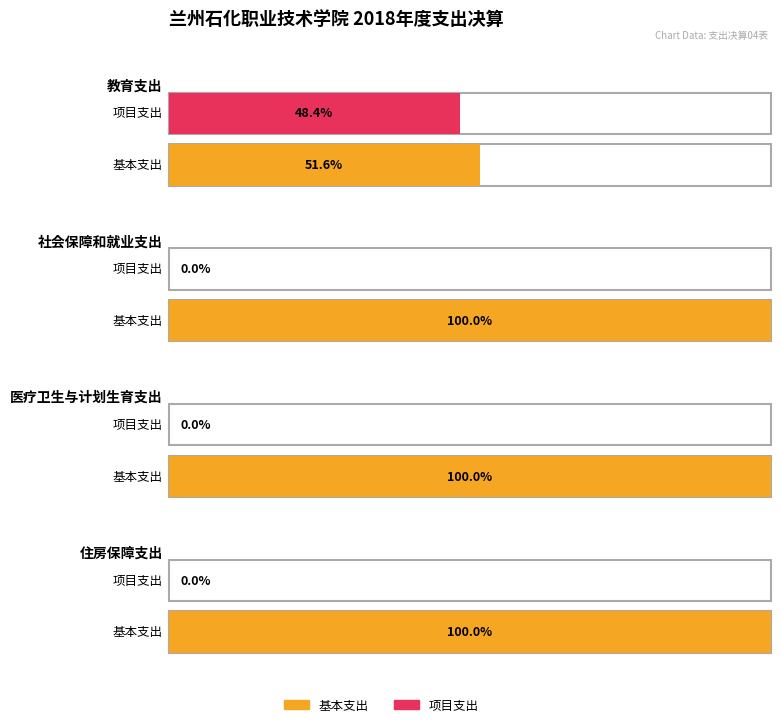

The value of 本年支出合计 at 教育支出 is 116237735.3. True or false?

False